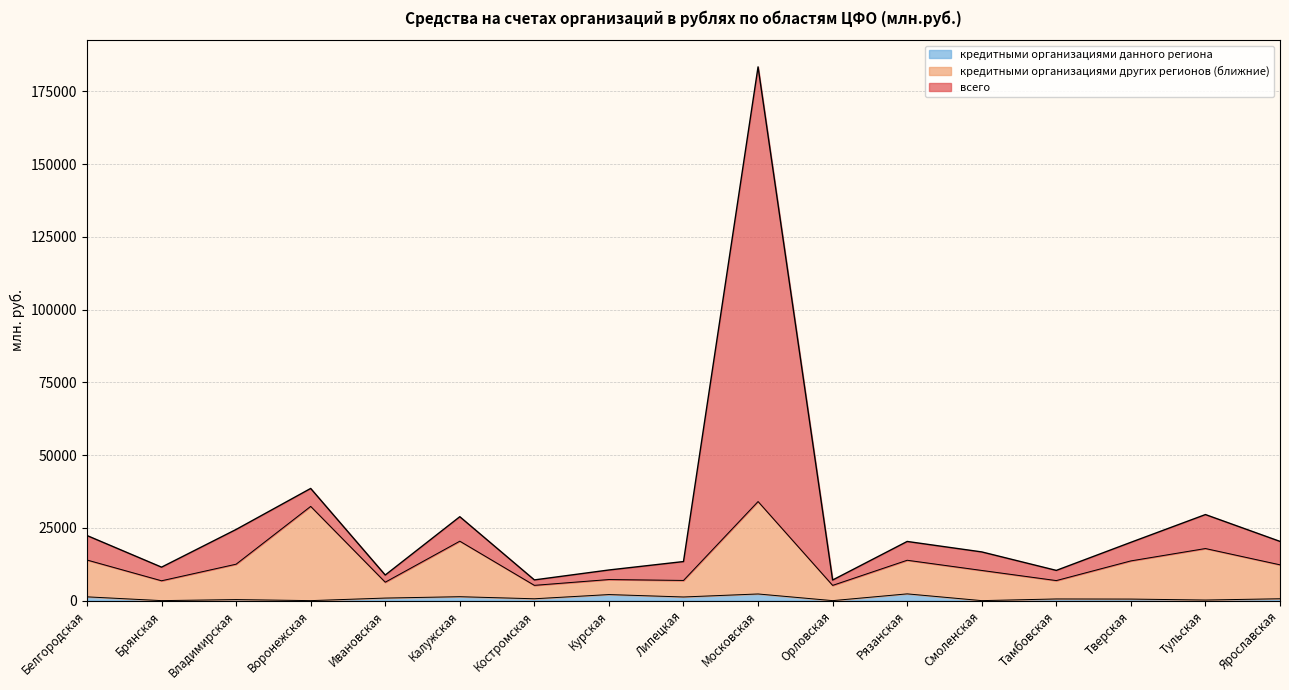

Is it true that кредитными организациями других регионов (ближние) equals 3879 at Белгородская?

False